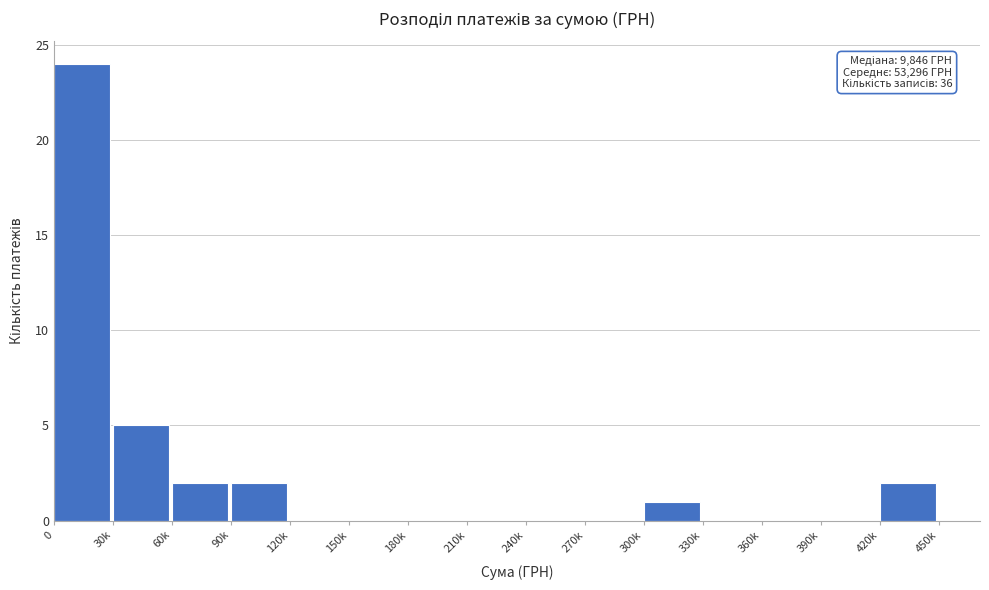

Reading left to right, transcribe all the data shown in this chart.

0=24	30k=5	60k=2	90k=2	120k=0	150k=0	180k=0	210k=0	240k=0	270k=0	300k=1	330k=0	360k=0	390k=0	420k=2